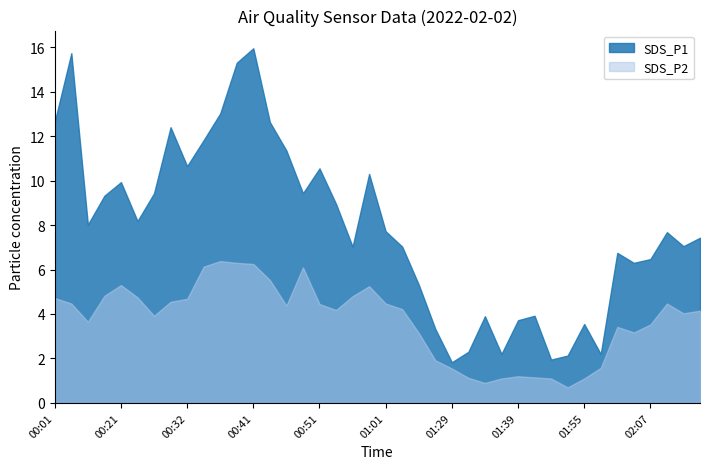

Between 00:24 and 00:41, which series saw the biggest shift?

SDS_P1